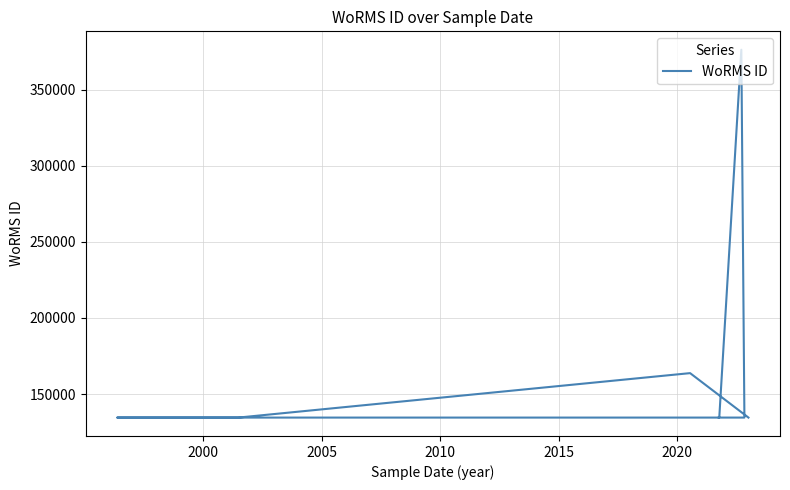

How many points are higher than both their immediate neighbors (excluding endpoints)?

2